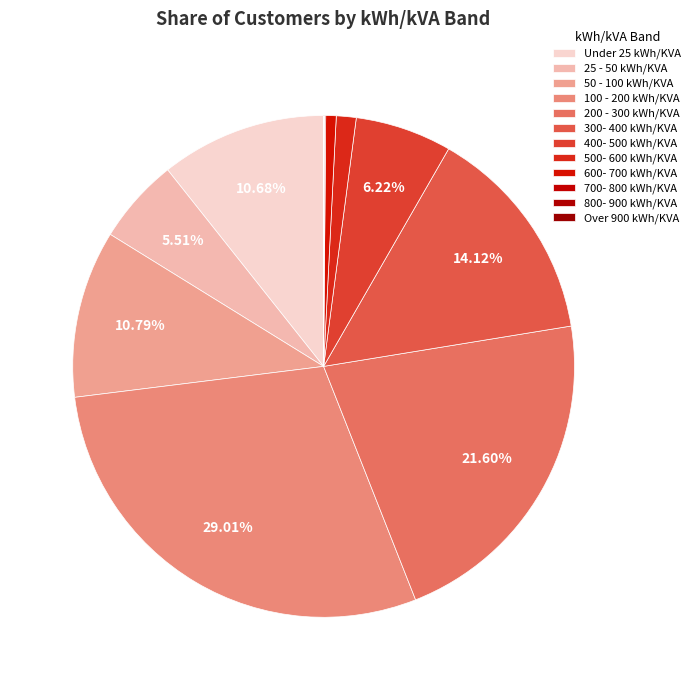

What percentage is the 500- 600 kWh/KVA slice, to the nearest percent?

1%